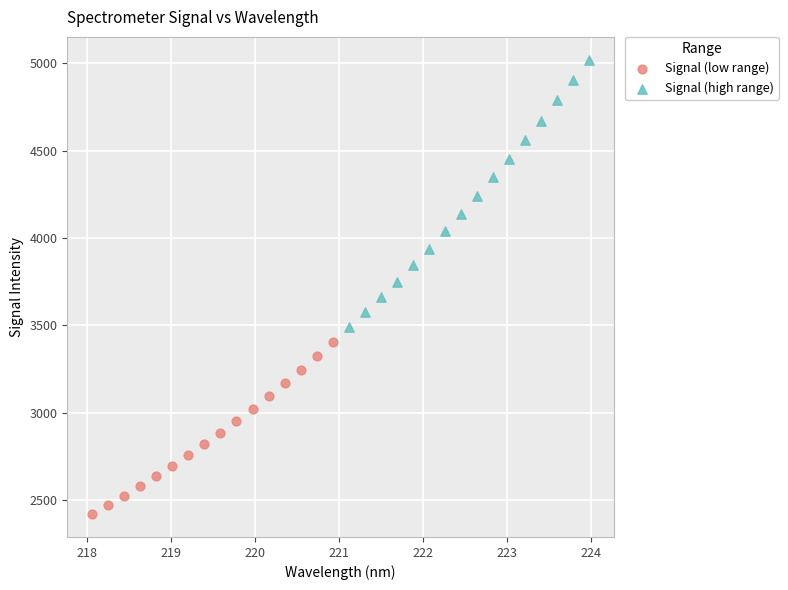

Which series reaches the minimum Y coordinate?

Signal (low range)